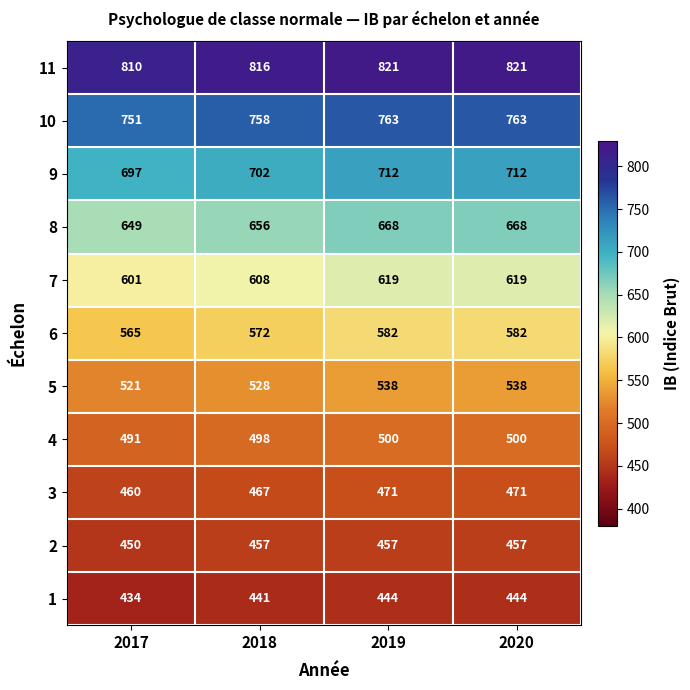

Rank the series at 2020 from lowest to highest value.

1, 2, 3, 4, 5, 6, 7, 8, 9, 10, 11